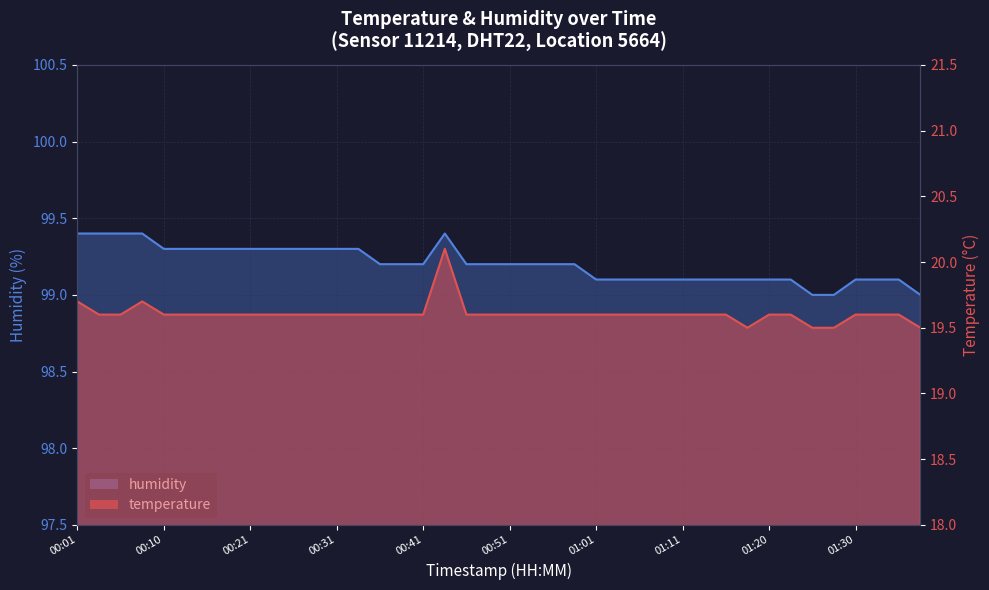

Does the chart have visible grid lines?

Yes